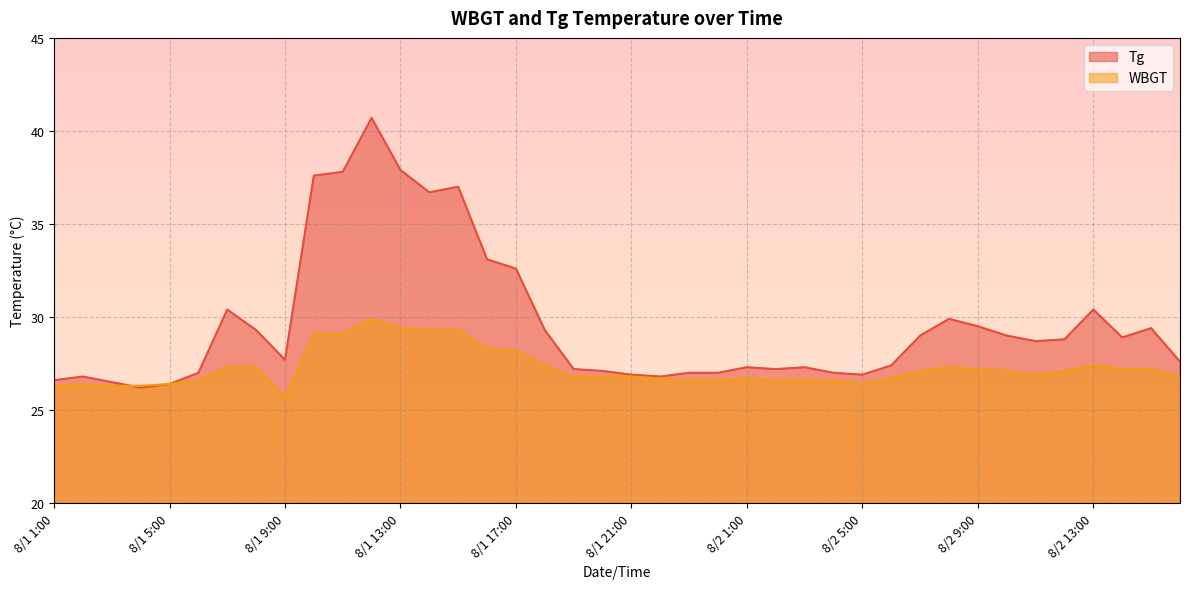

Does the chart display data point markers on the line(s)?

No